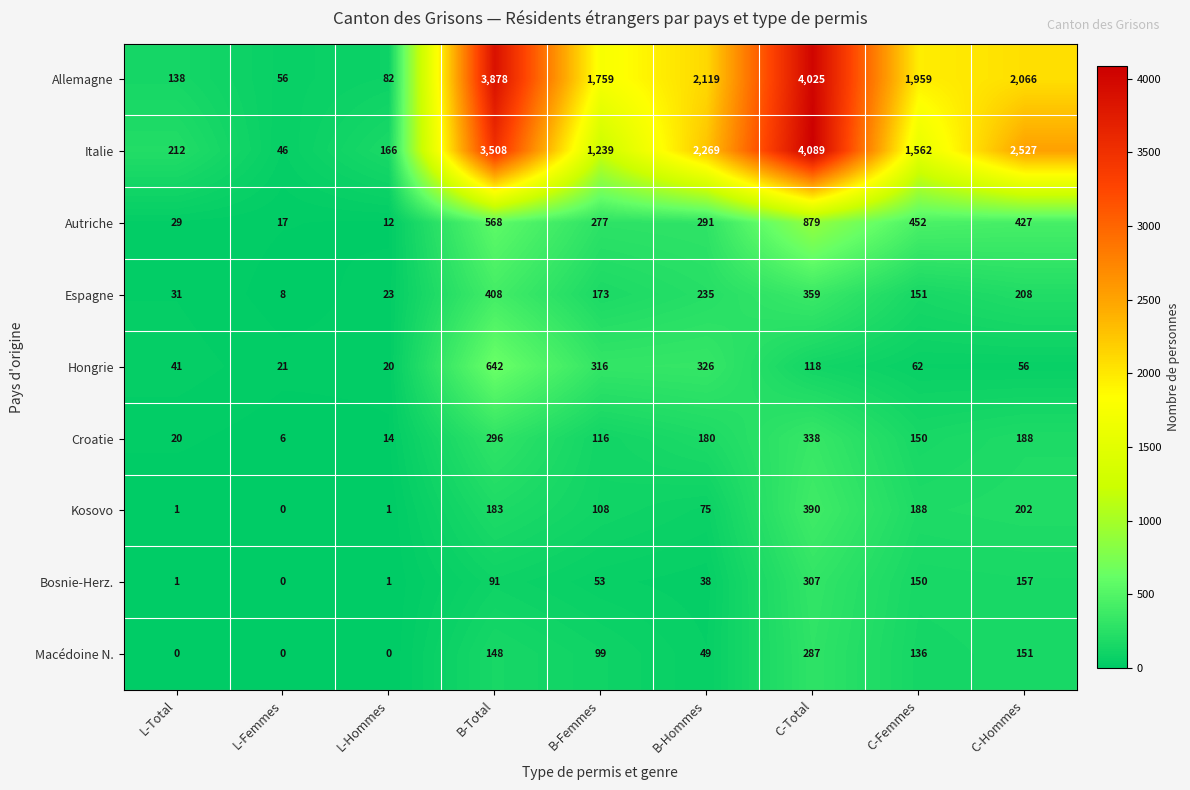

Which series has the widest spread of values?

Italie